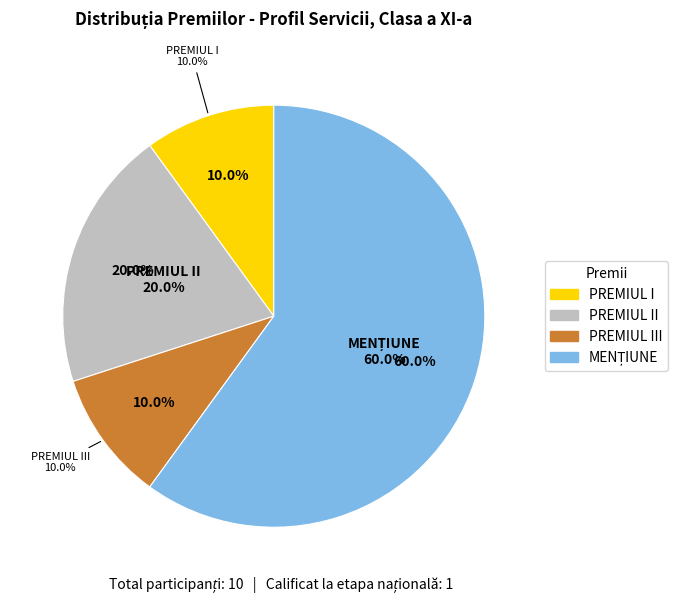

How many slices are in this pie chart?

4